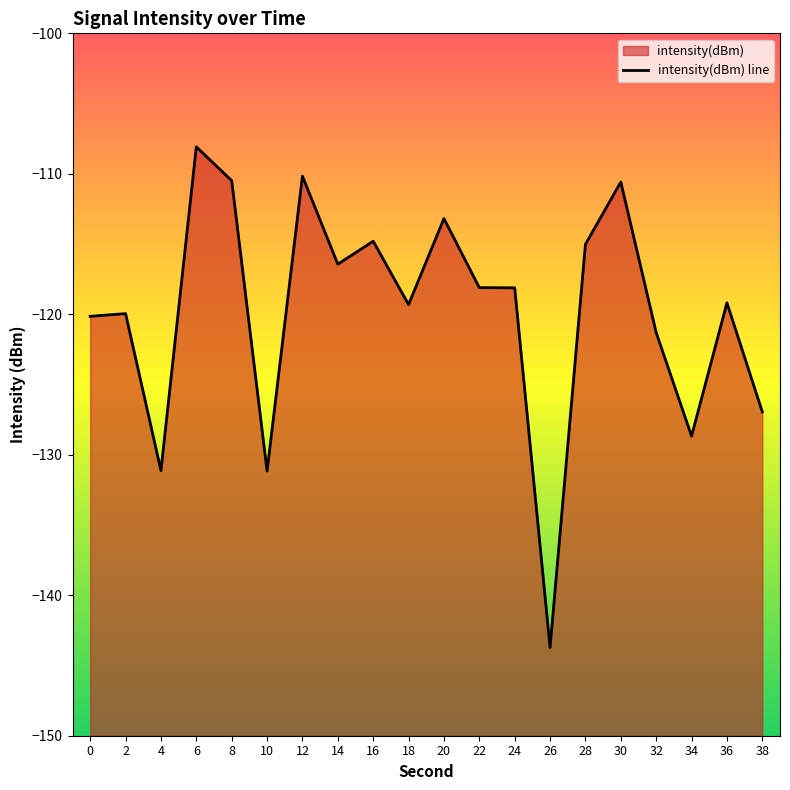

At which label does the data first exceed -118?

6